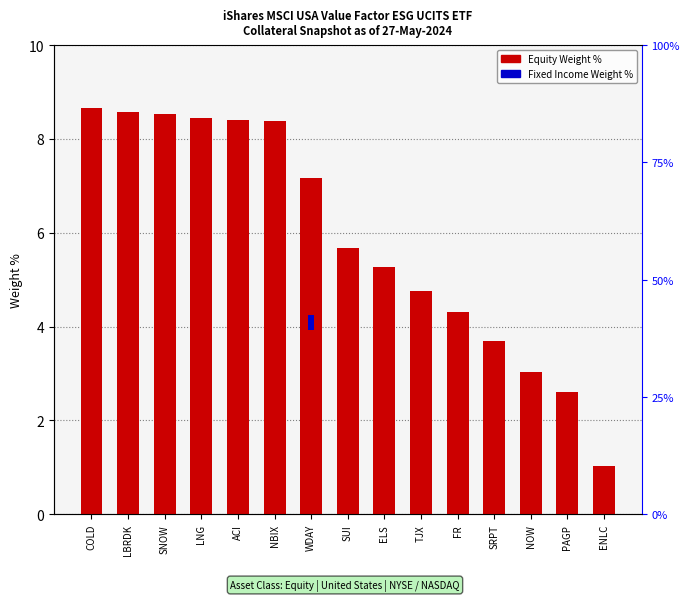

What is the greatest value displayed?

8.7